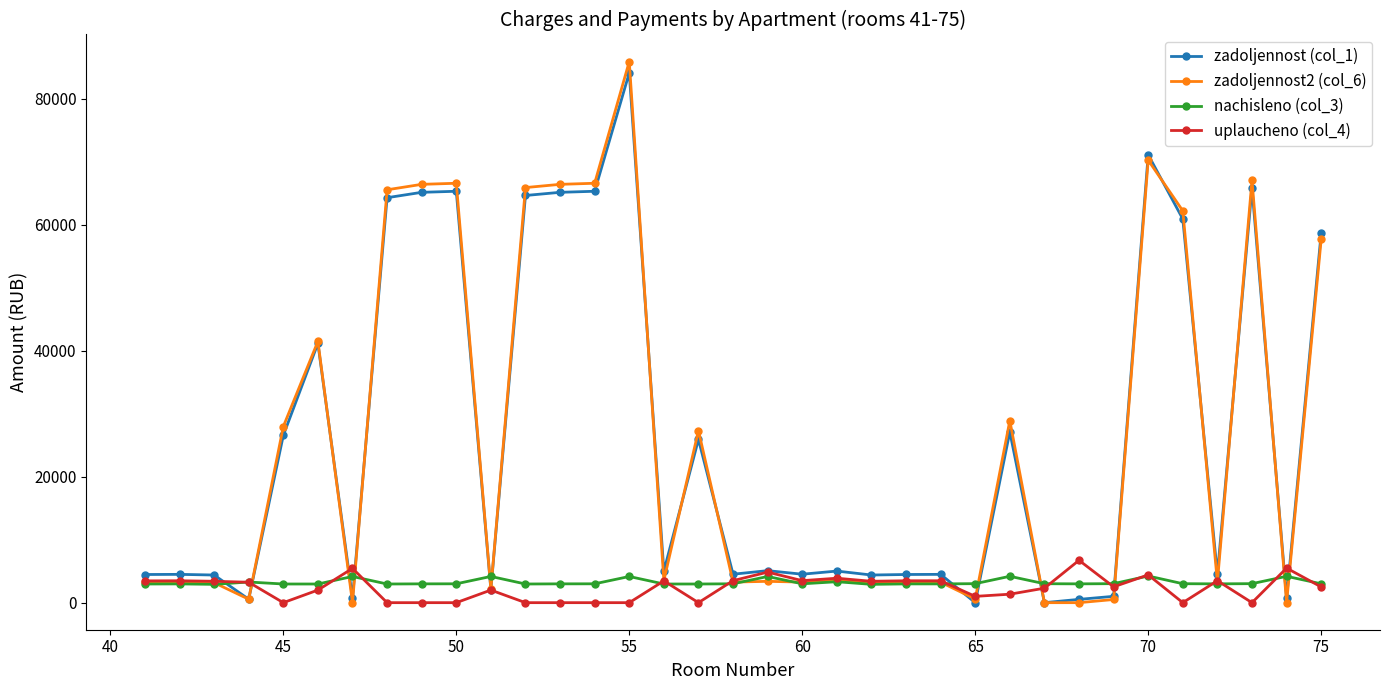

True or false: zadoljennost (col_1) has more than 0 interior local peaks.

True